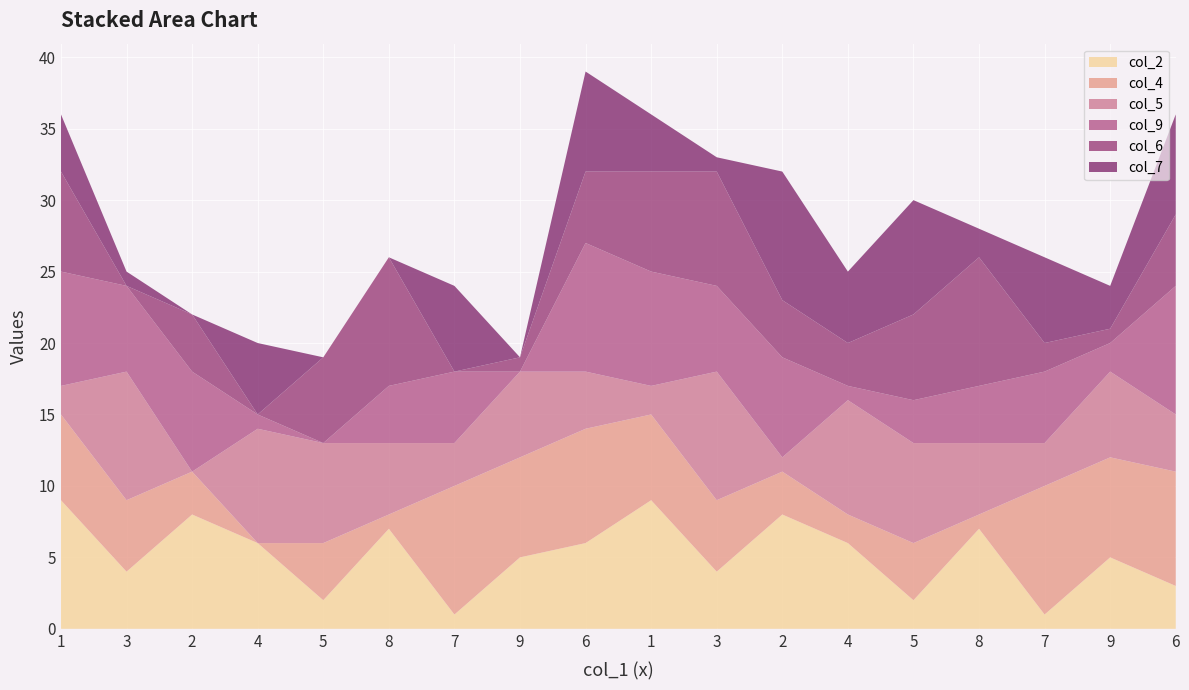

Reading right to left, extract all data points from this chart.

col_2: 3	5	1	7	2	6	8	4	9	6	5	1	7	2	6	8	4	9
col_4: 8	7	9	1	4	2	3	5	6	8	7	9	1	4	0	3	5	6
col_5: 4	6	3	5	7	8	1	9	2	4	6	3	5	7	8	0	9	2
col_9: 9	2	5	4	3	1	7	6	8	9	0	5	4	0	1	7	6	8
col_6: 5	1	2	9	6	3	4	8	7	5	1	0	9	6	0	4	0	7
col_7: 7	3	6	2	8	5	9	1	4	7	0	6	0	0	5	0	1	4